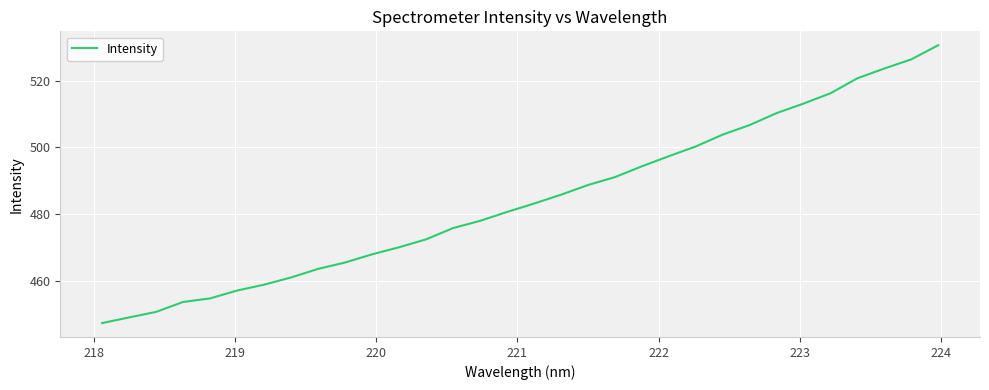

What is the minimum value shown in the chart?

447.3